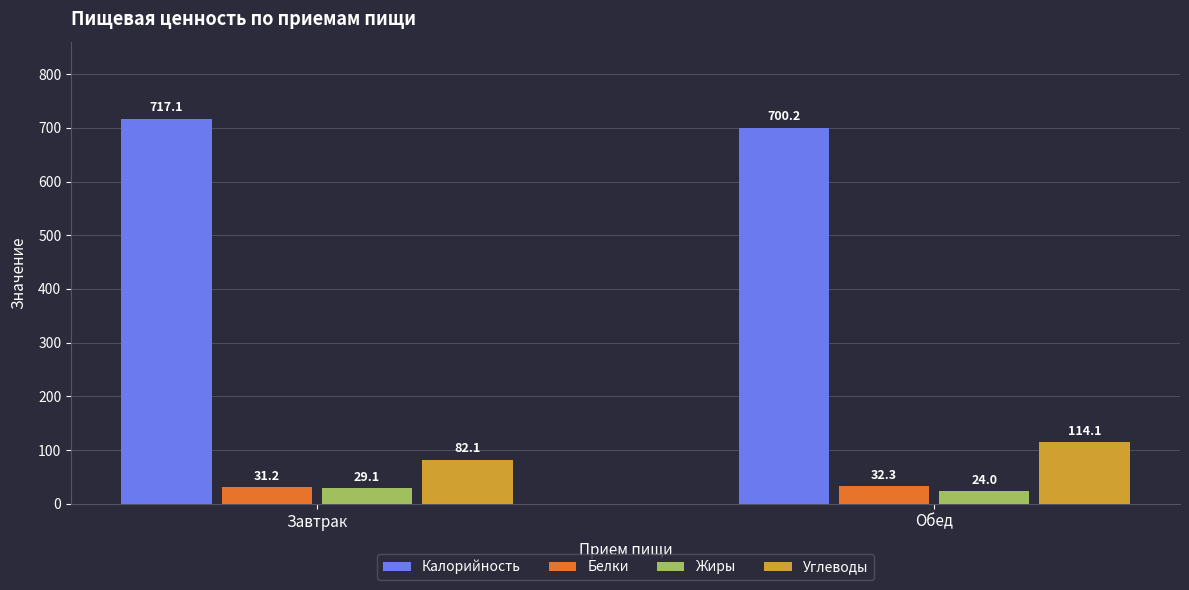

Reading left to right, transcribe all the data shown in this chart.

Калорийность: 717.1	700.2
Белки: 31.2	32.3
Жиры: 29.1	24.0
Углеводы: 82.1	114.1